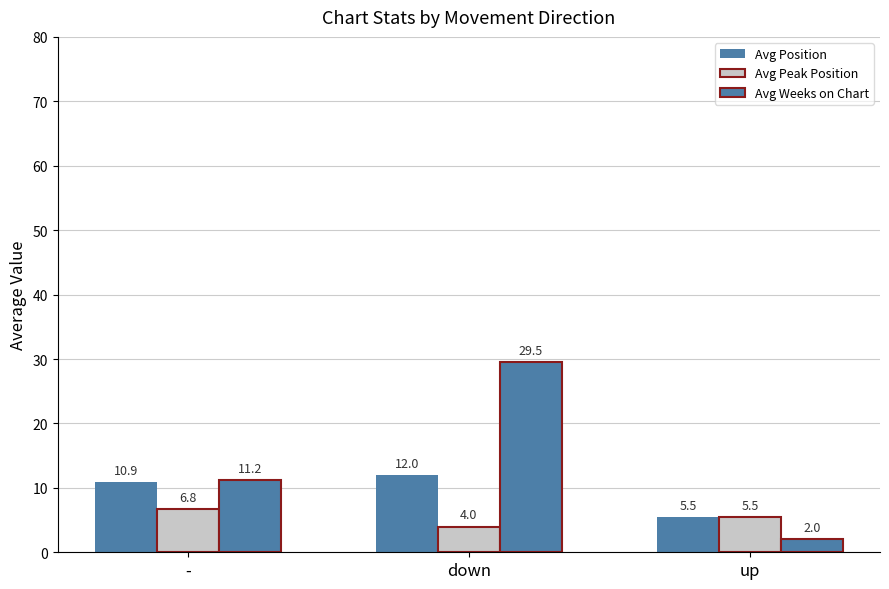

How many series are shown in this chart?

3